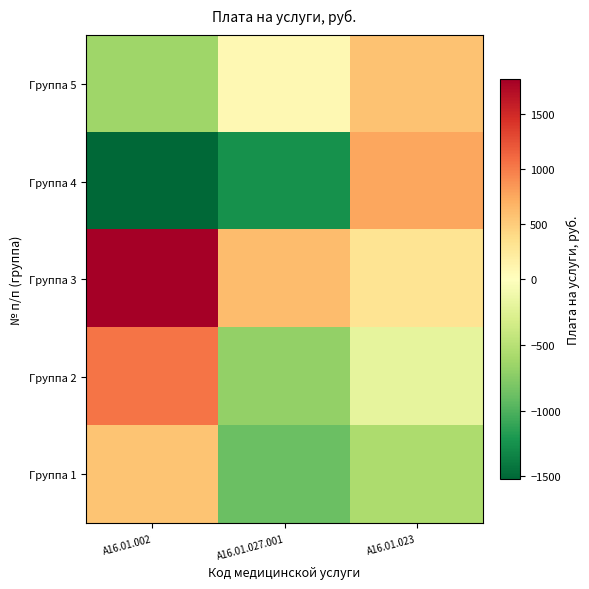

What is the difference between the highest and lowest values at A16.01.027.001?

1859.9